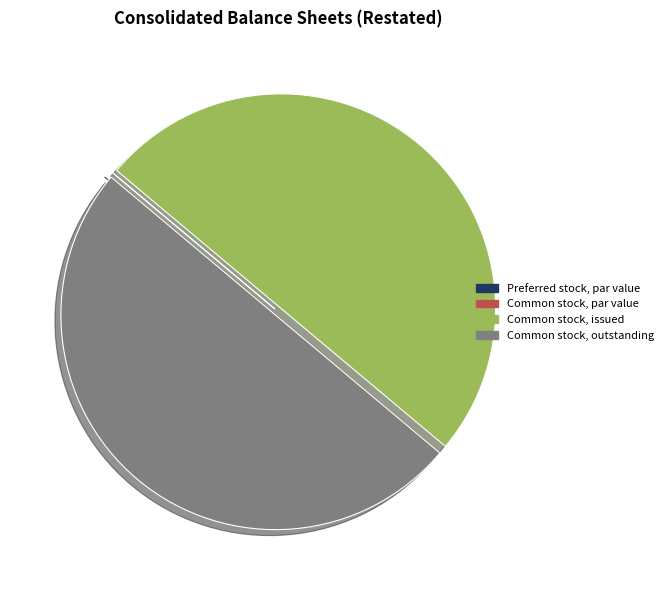

The Common stock, issued slice represents 50% of the pie. True or false?

True